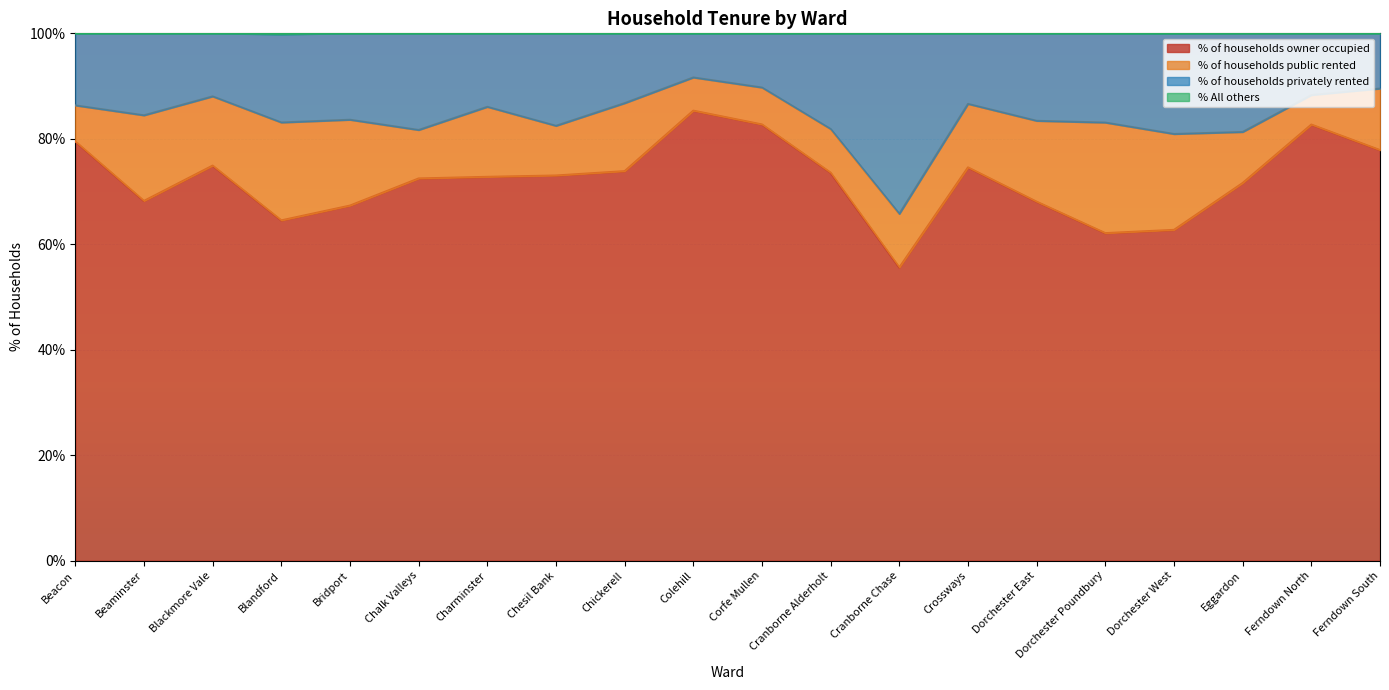

Which category has the highest value in the % of households owner occupied series?

Colehill